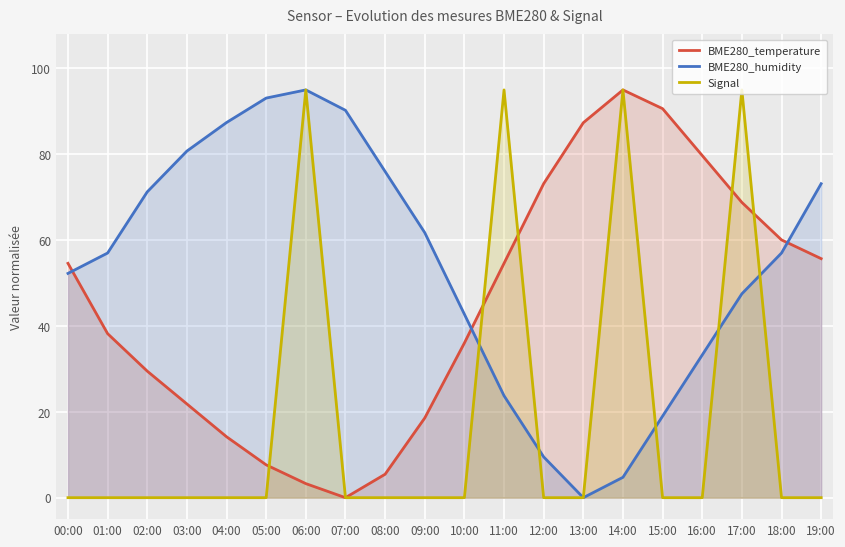

At which category does BME280_temperature reach its first local valley?

07:00